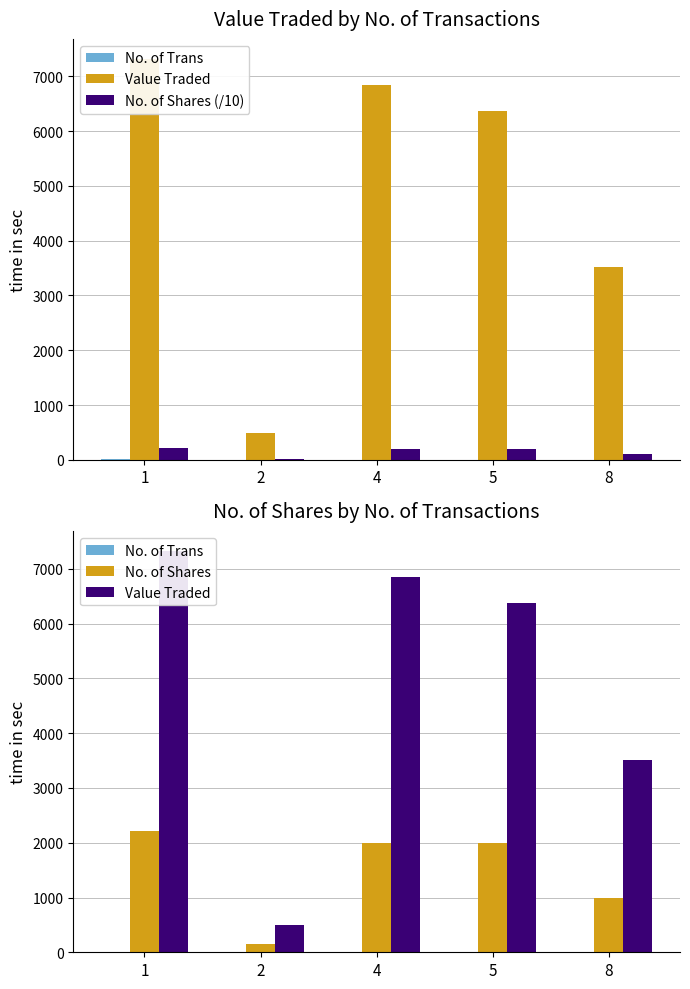

What is the difference between the maximum and minimum values in the No. of Shares (/10) series?

206.8